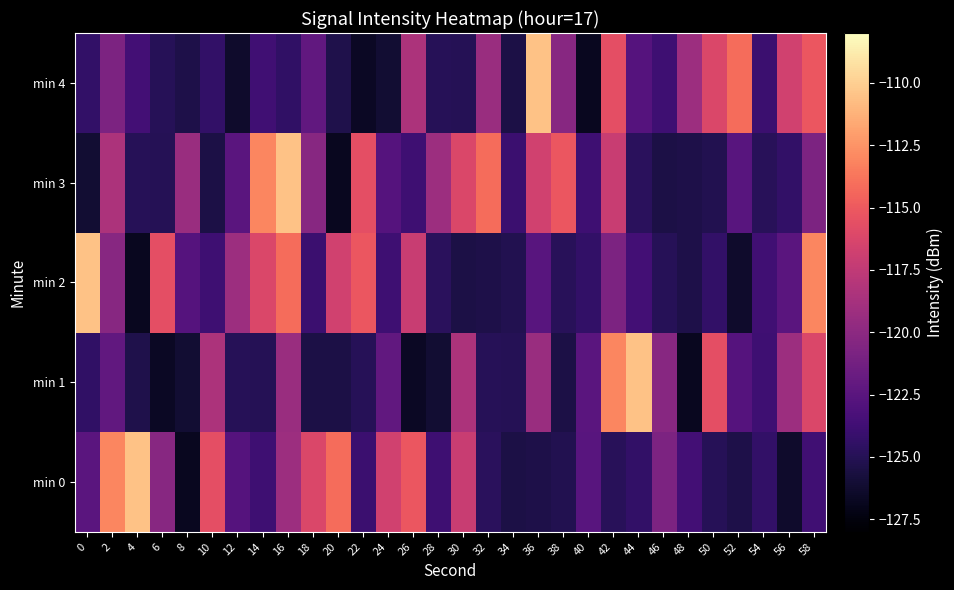

At 14, list the series in order from largest to smallest.

min 3, min 2, min 4, min 0, min 1